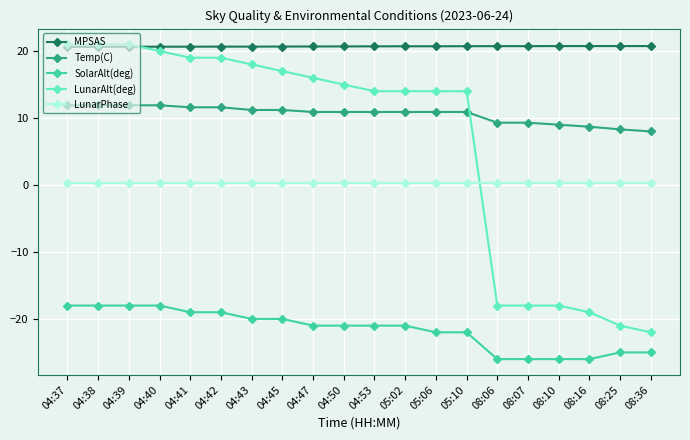

True or false: MPSAS and SolarAlt(deg) cross at least once.

False